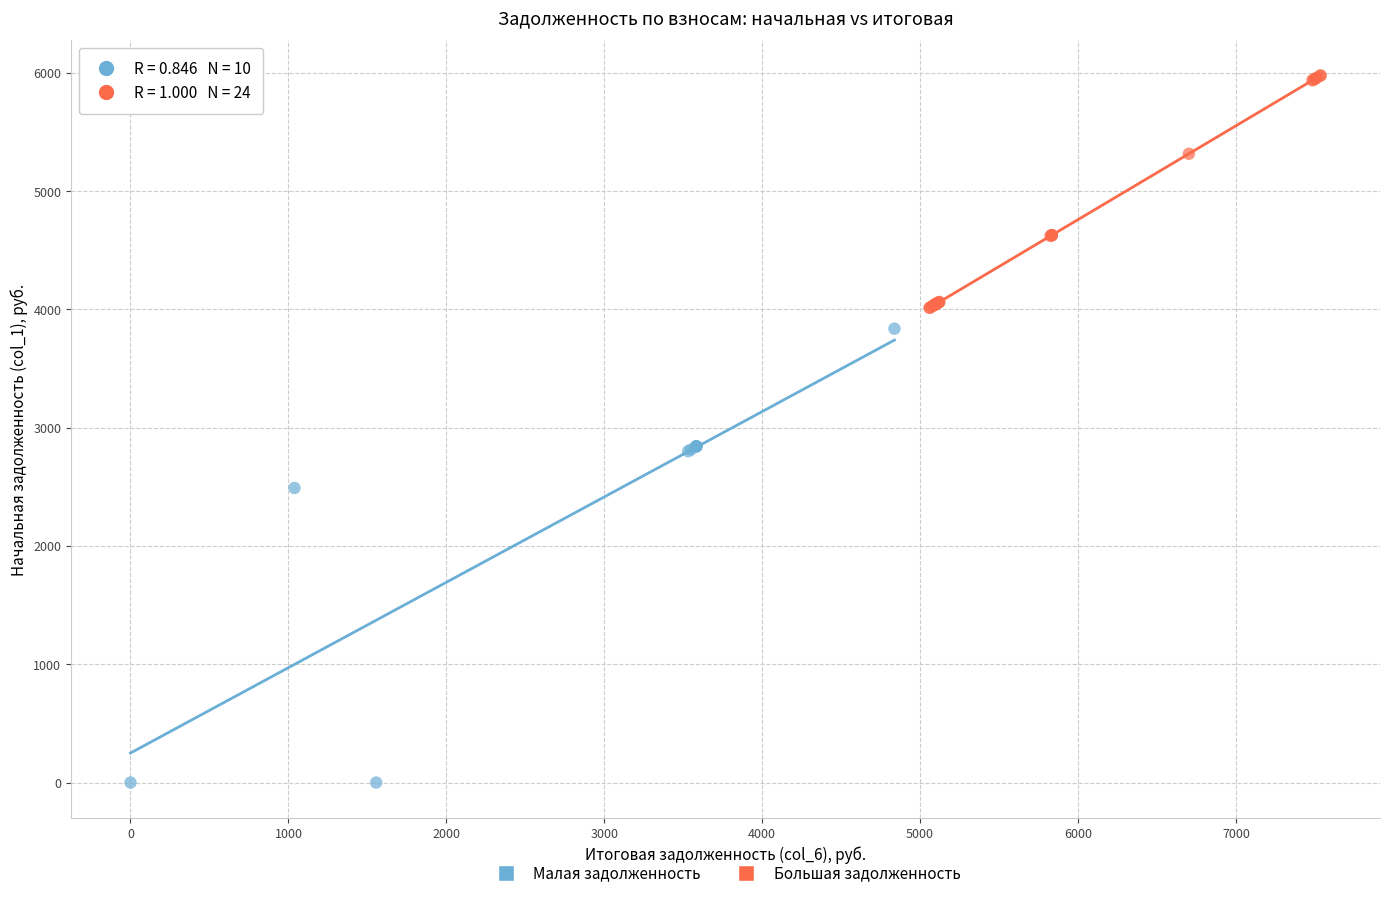

Which series reaches the minimum Y coordinate?

Малая задолженность